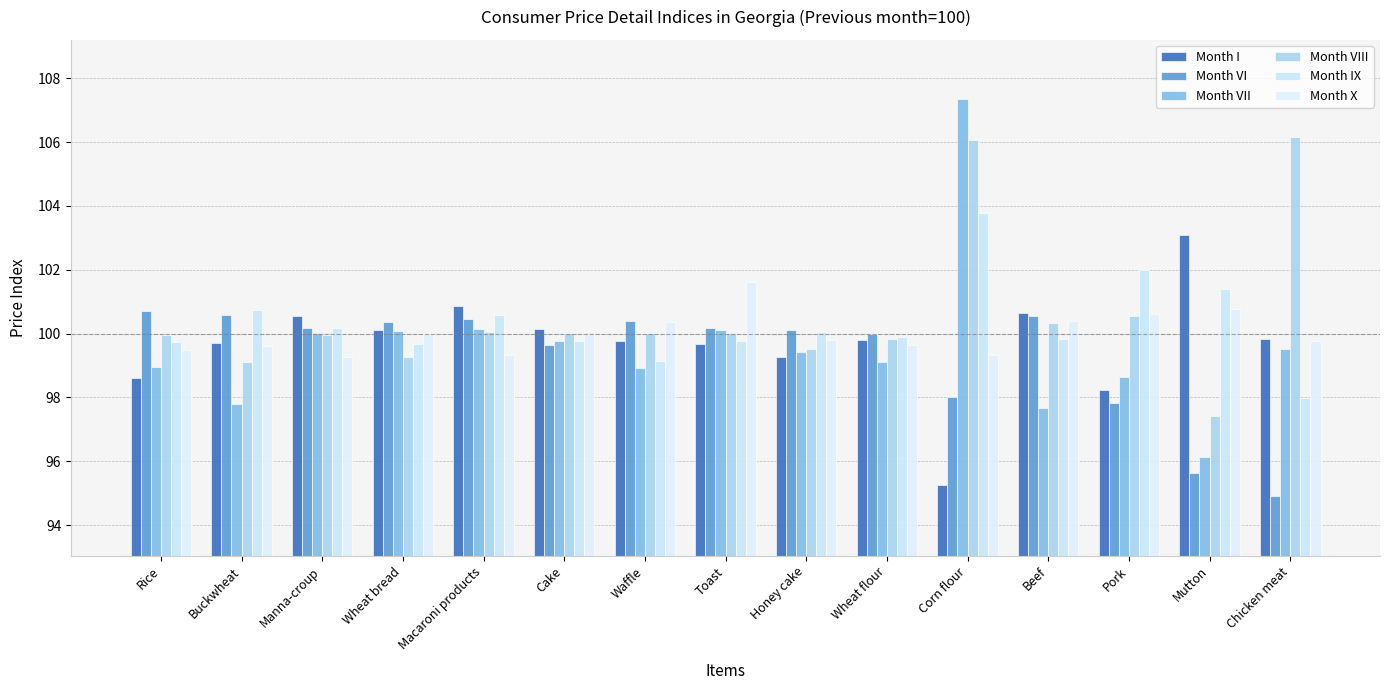

What is the value of the Month X bar at the 13th from the left?

100.6